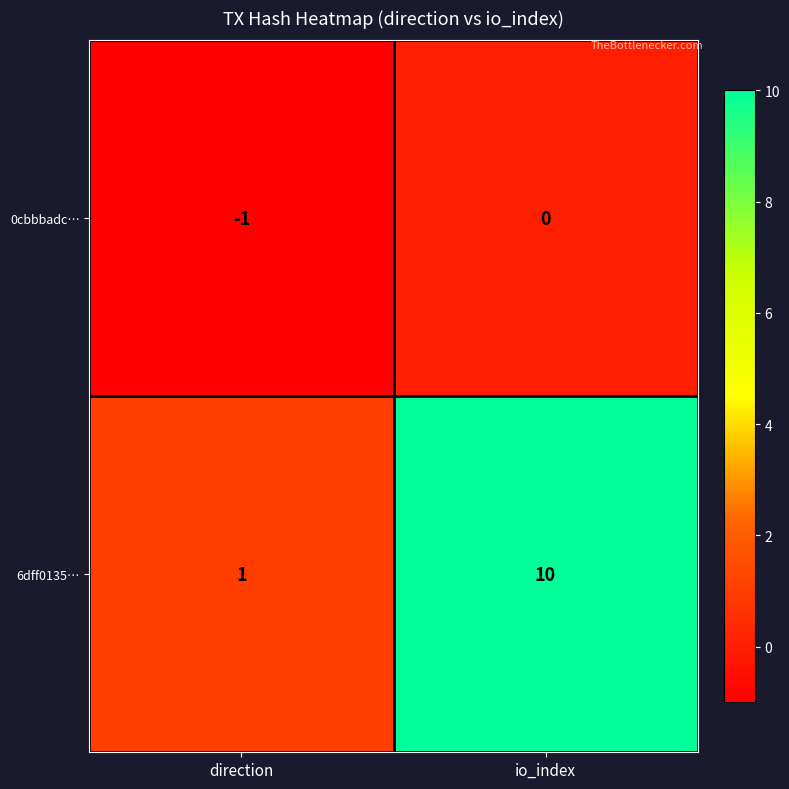

Which series has the largest range (max minus min)?

6dff0135…